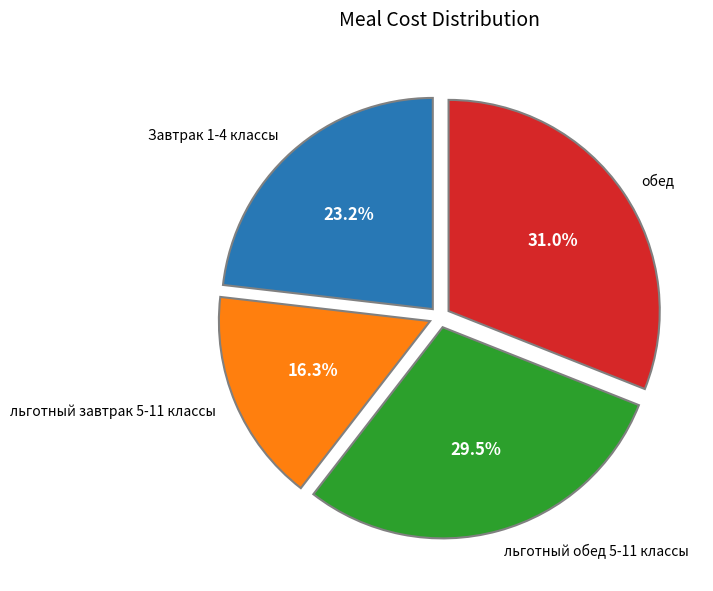

Is there any slice that represents more than half of the pie?

No